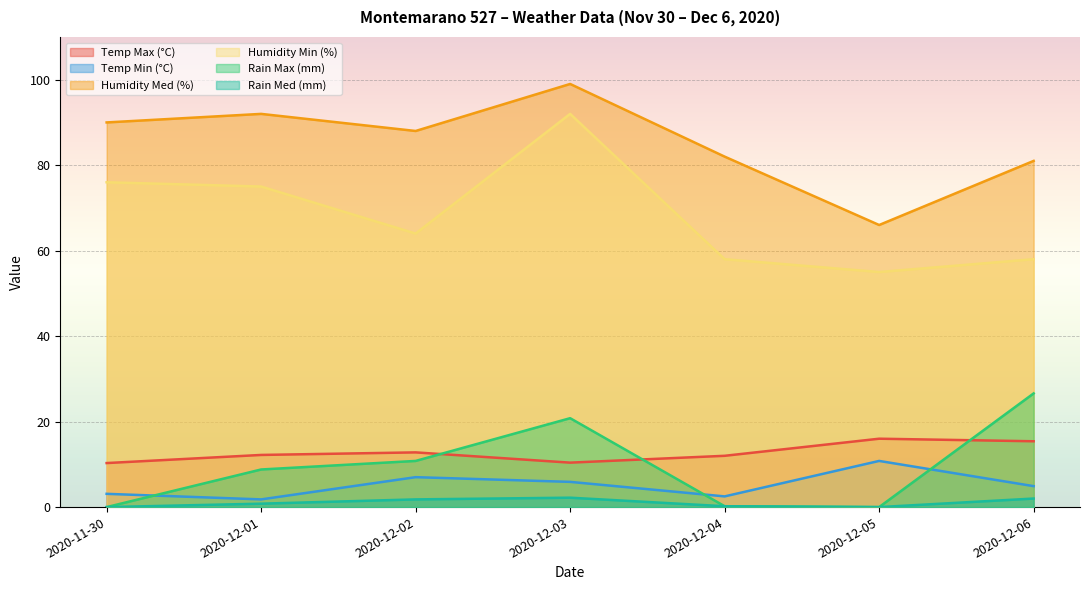

True or false: Humidity Med (%) and Rain Max (mm) cross at least once.

False